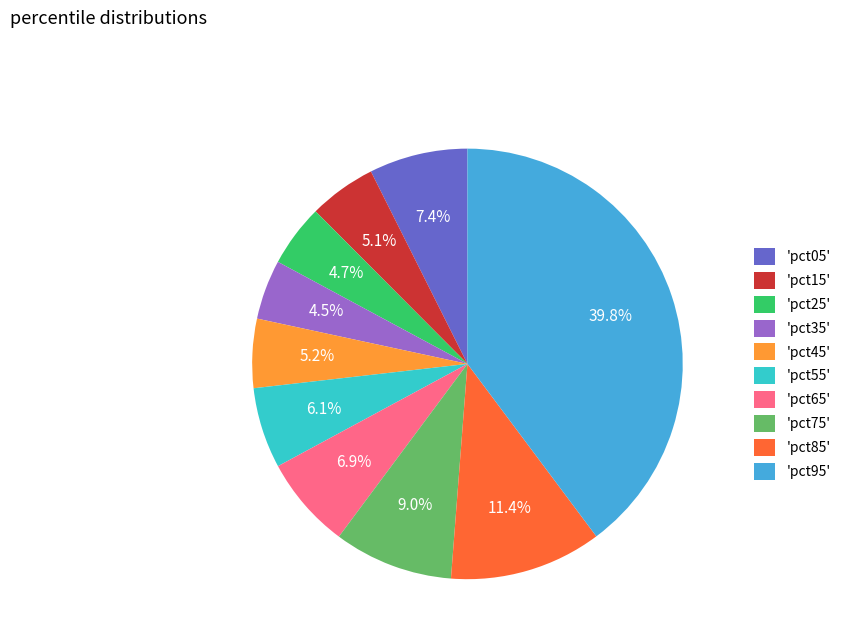

Is there a majority slice in this chart?

No